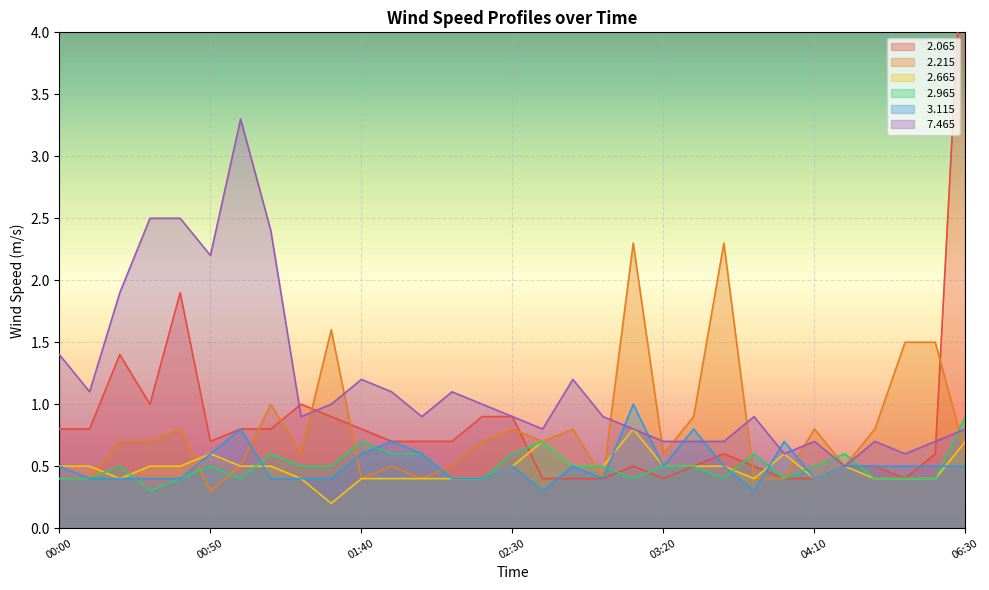

What are all the series names shown in the legend?

  2.065,   2.215,   2.665,   2.965,   3.115,   7.465